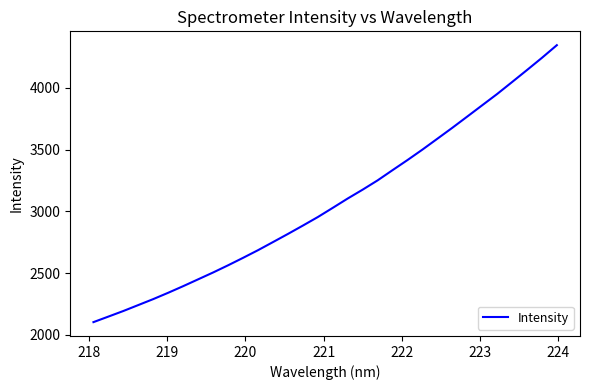

What is the greatest value displayed?

4343.6